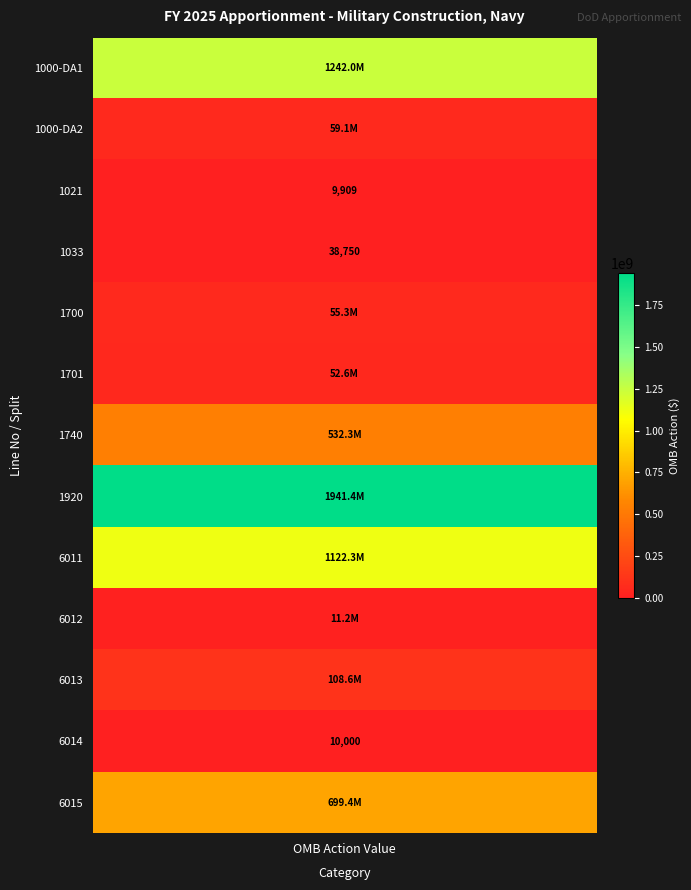

What is the sum of the 6011 values at 3 and 0?

1122322201